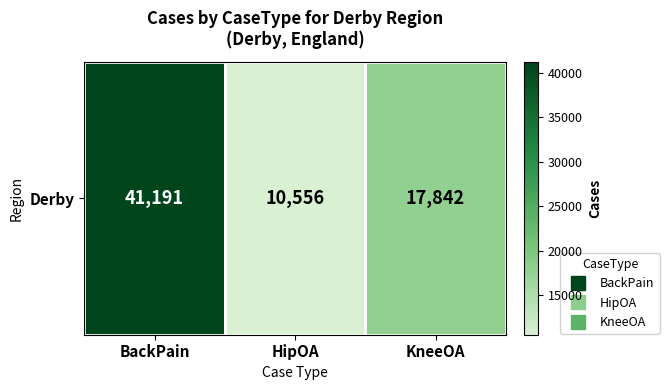

What is the approximate value at KneeOA?

17842